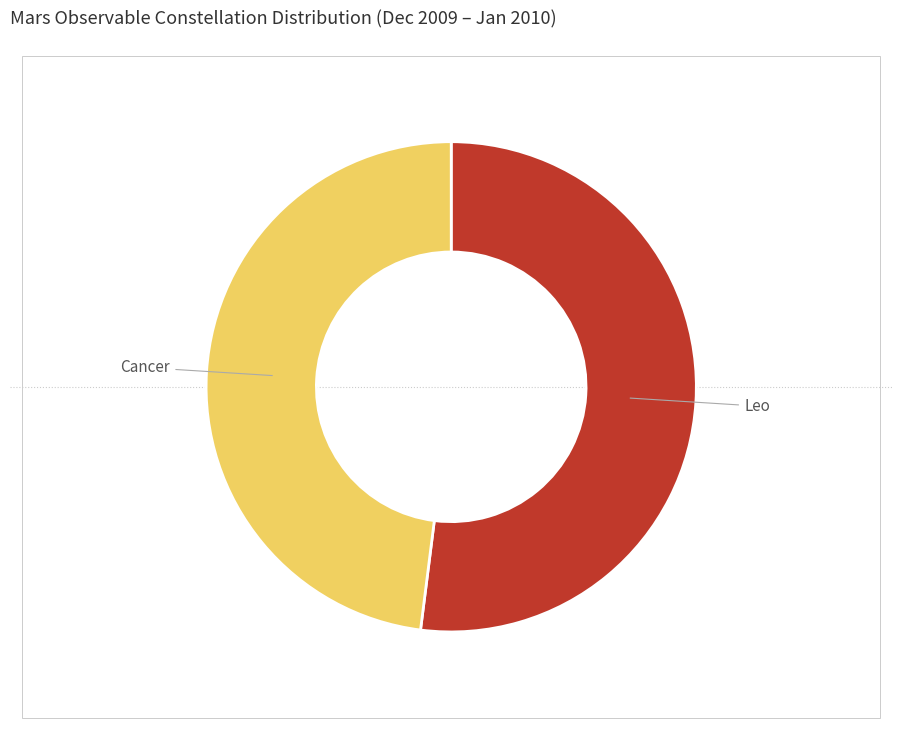

True or false: Leo accounts for 39% of the total.

False